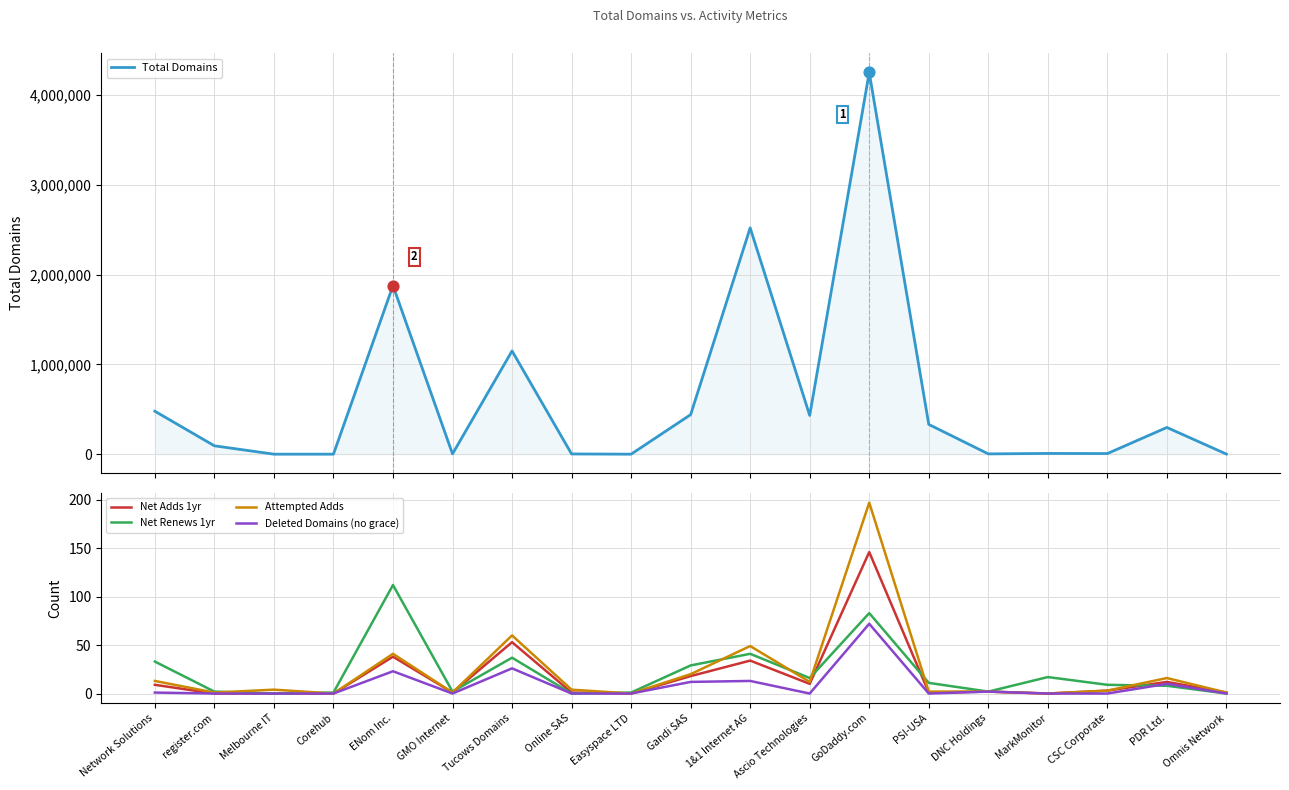

Which series contains the lowest Y value?

Net Adds 1yr